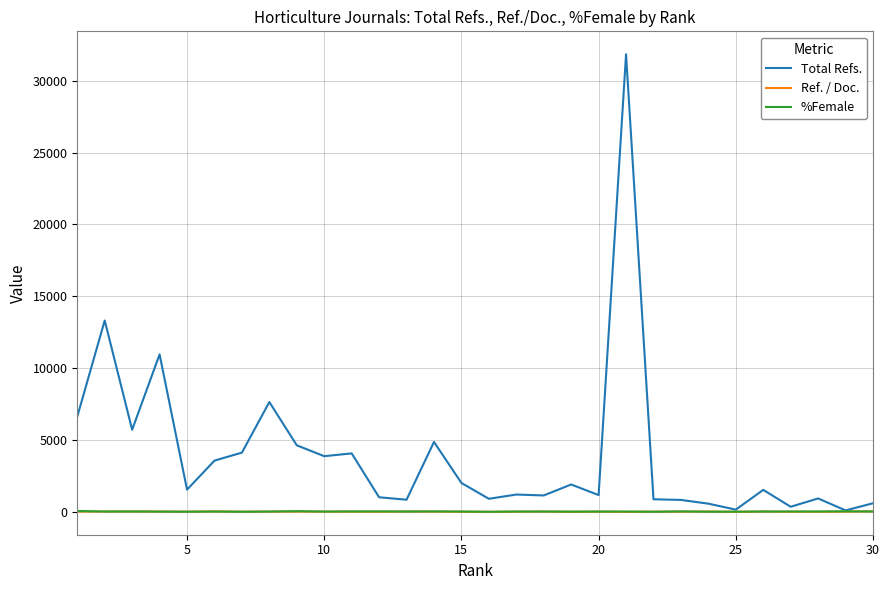

At which category does Ref. / Doc. reach its first local valley?

5